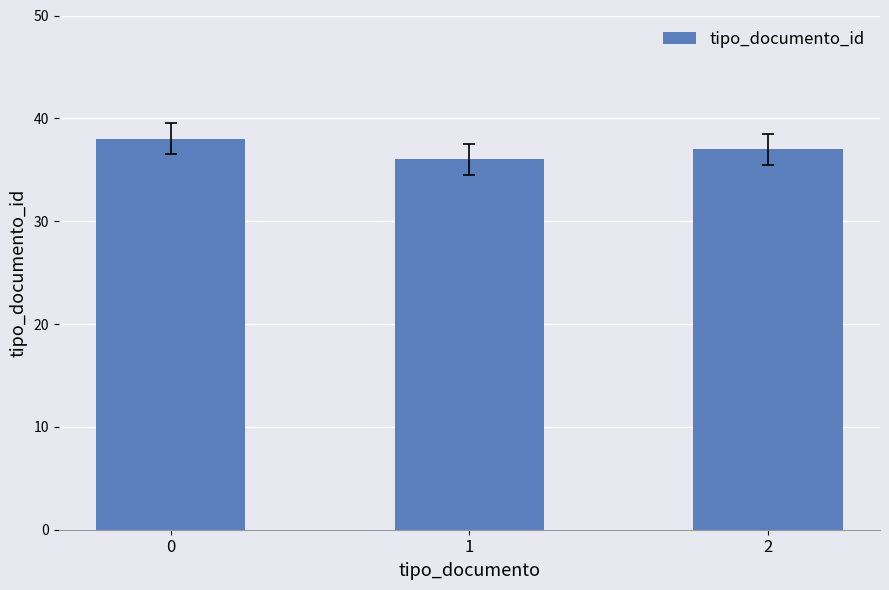

What is the sum of the values at 0 and 2?

75